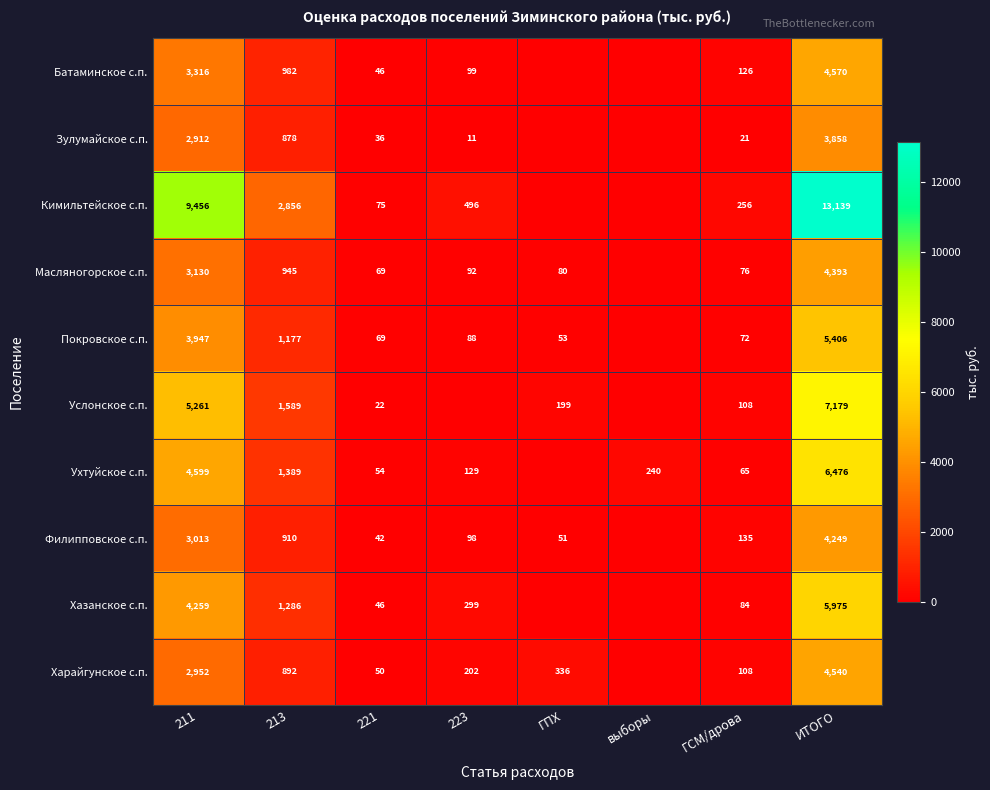

What is the sum of the Филипповское с.п. values at 223 and 213?

1008